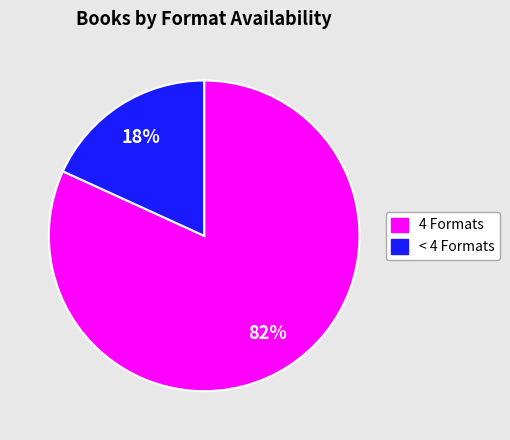

Count the number of slices in the pie.

2